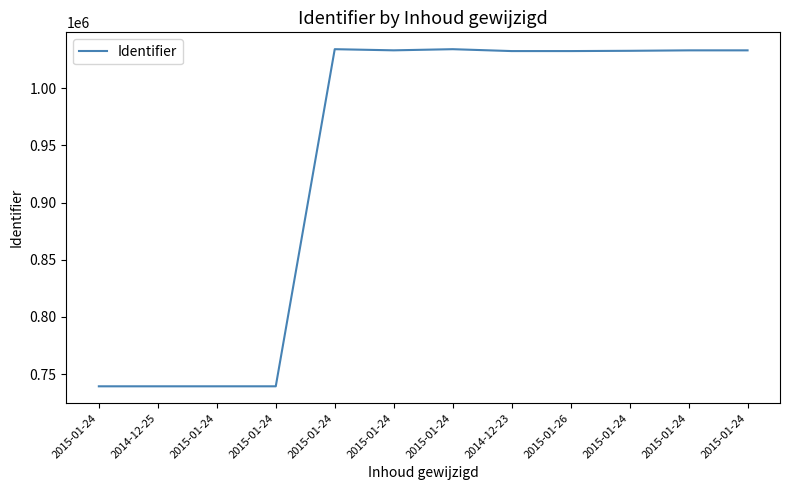

At which category does the chart reach its peak across all series?

2015-01-24